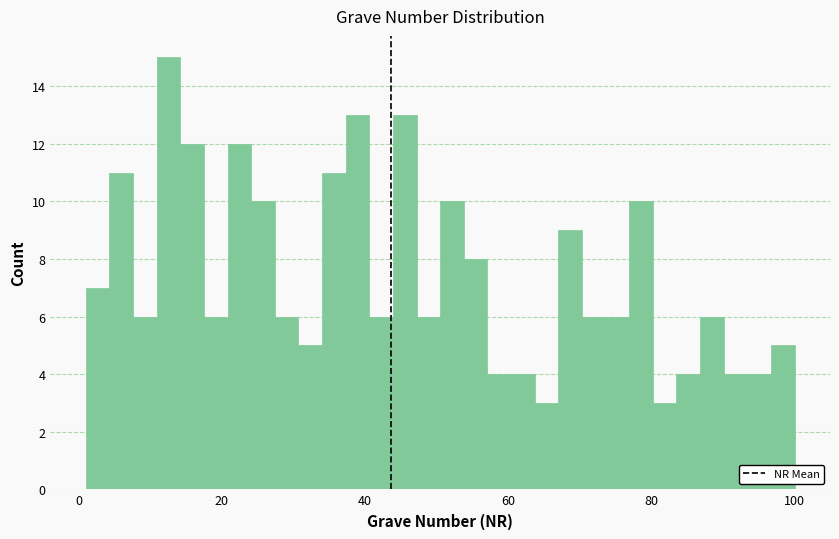

Read against the x-axis, roughly where is the centre of the tallest bar?

12